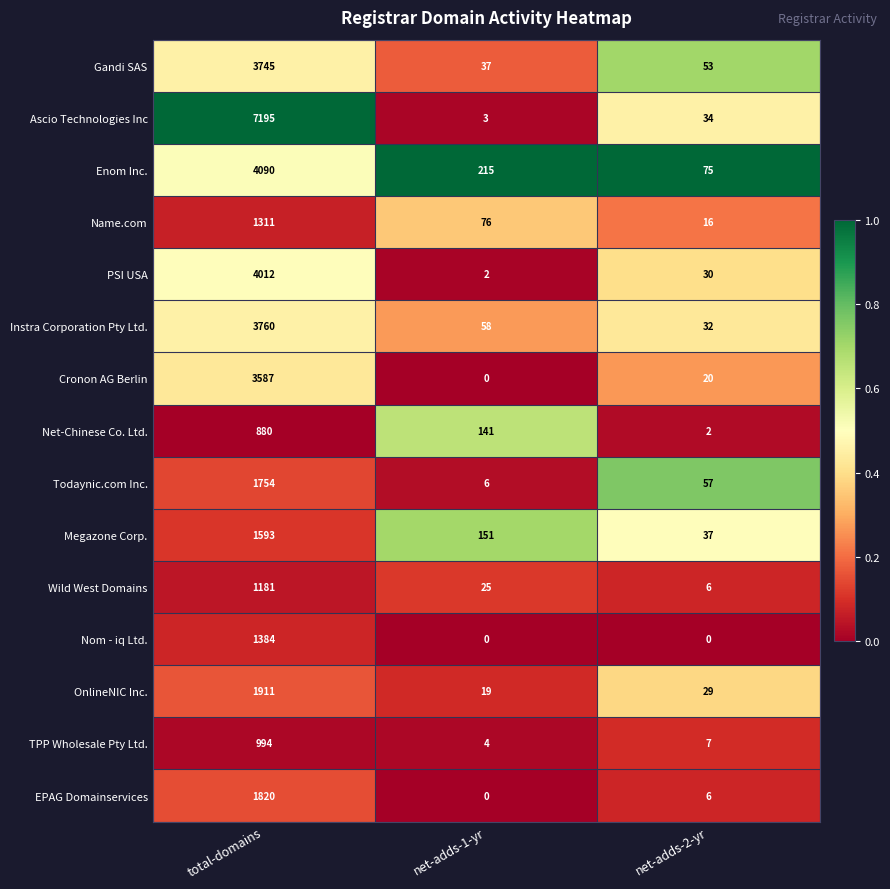

At which category does the chart reach its peak across all series?

total-domains